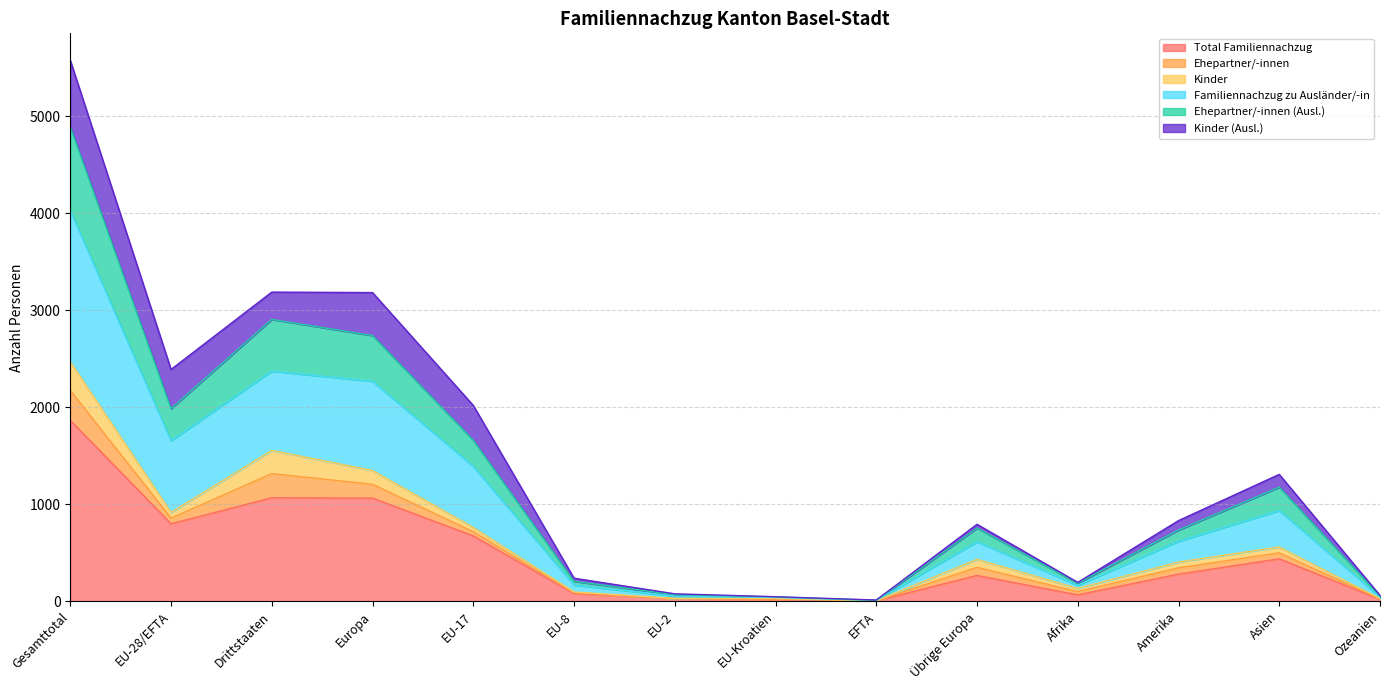

What is the highest value of the Total Familiennachzug series?

1865